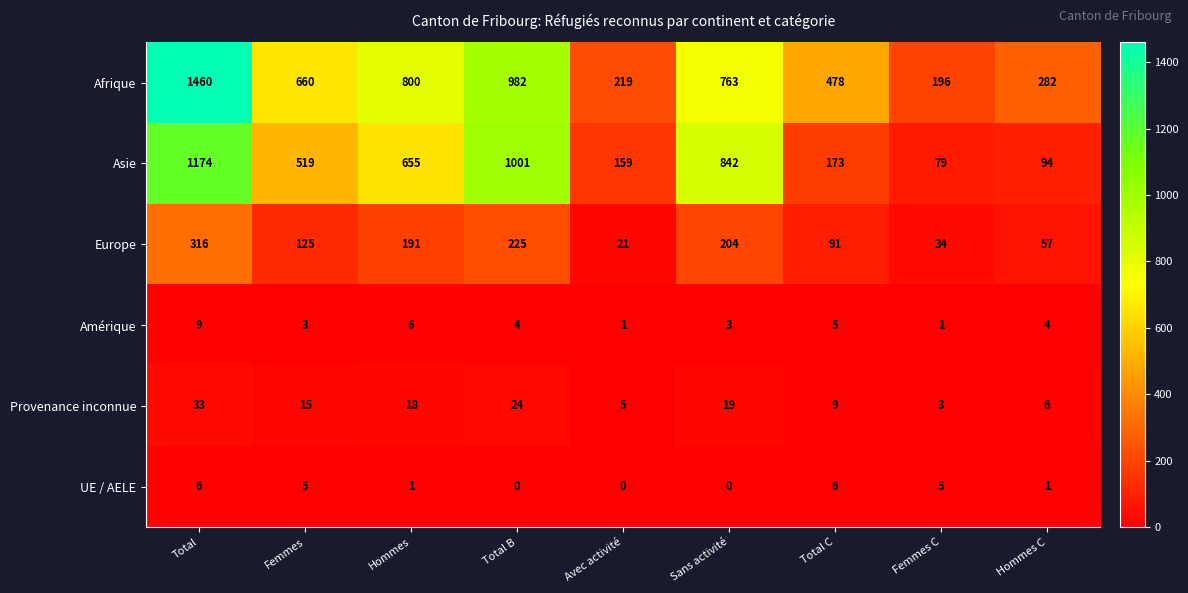

What is the difference between the second highest and minimum values in the UE / AELE series?

6